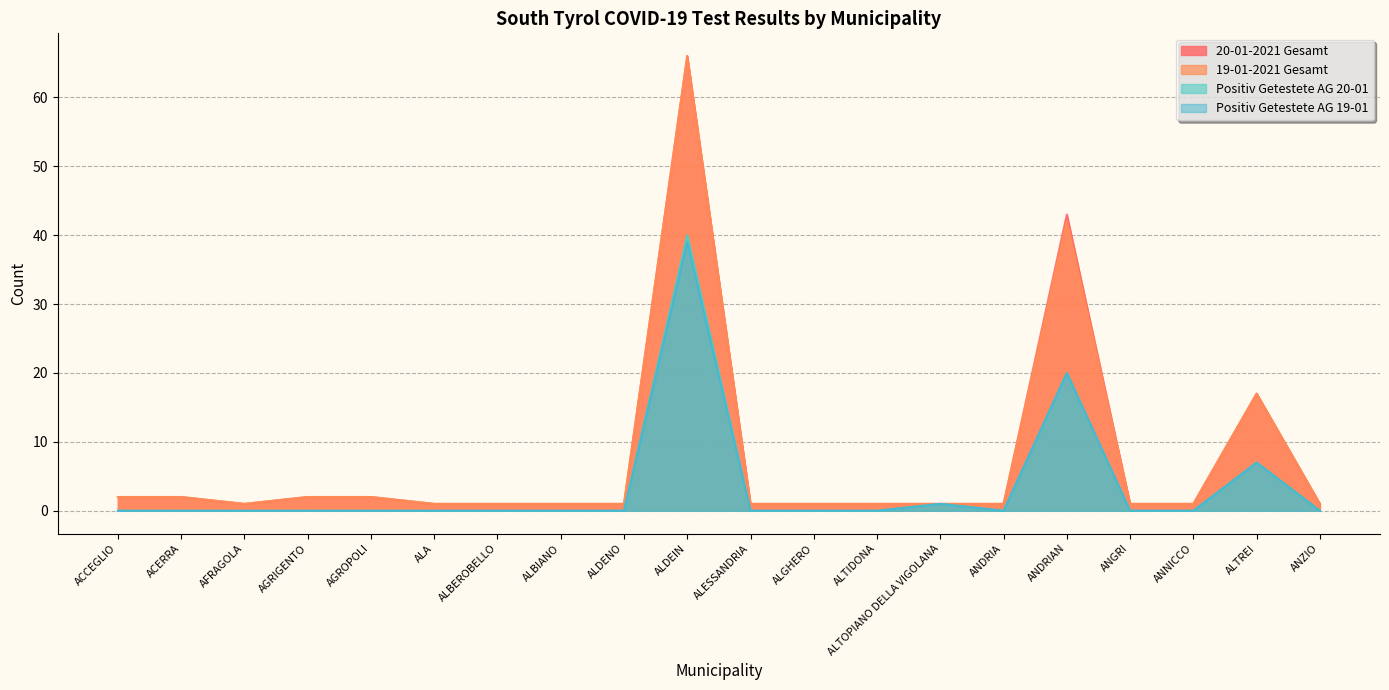

True or false: Positiv Getestete AG 19-01 and Positiv Getestete AG 20-01 intersect in this chart.

False